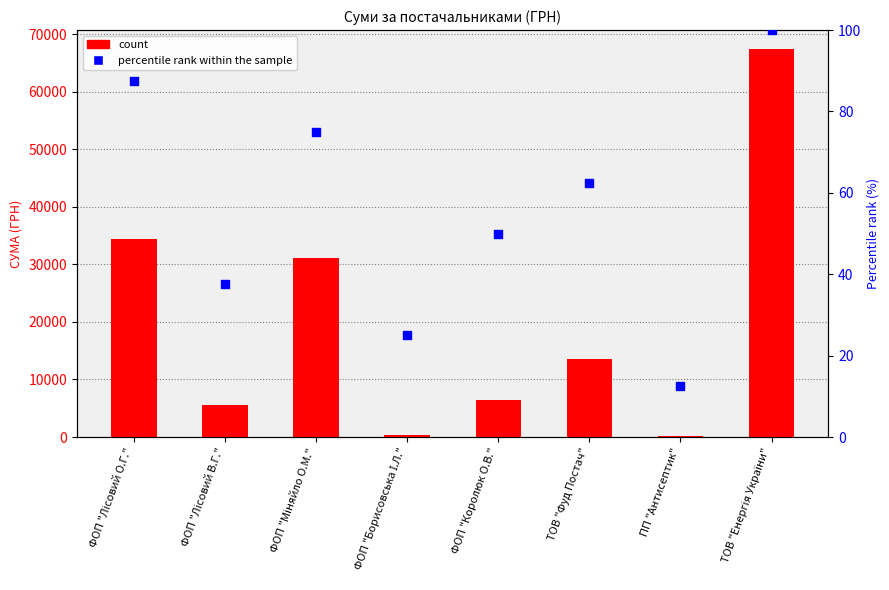

What is the total value across all series at ФОП "Лісовий О.Г."?

34523.5